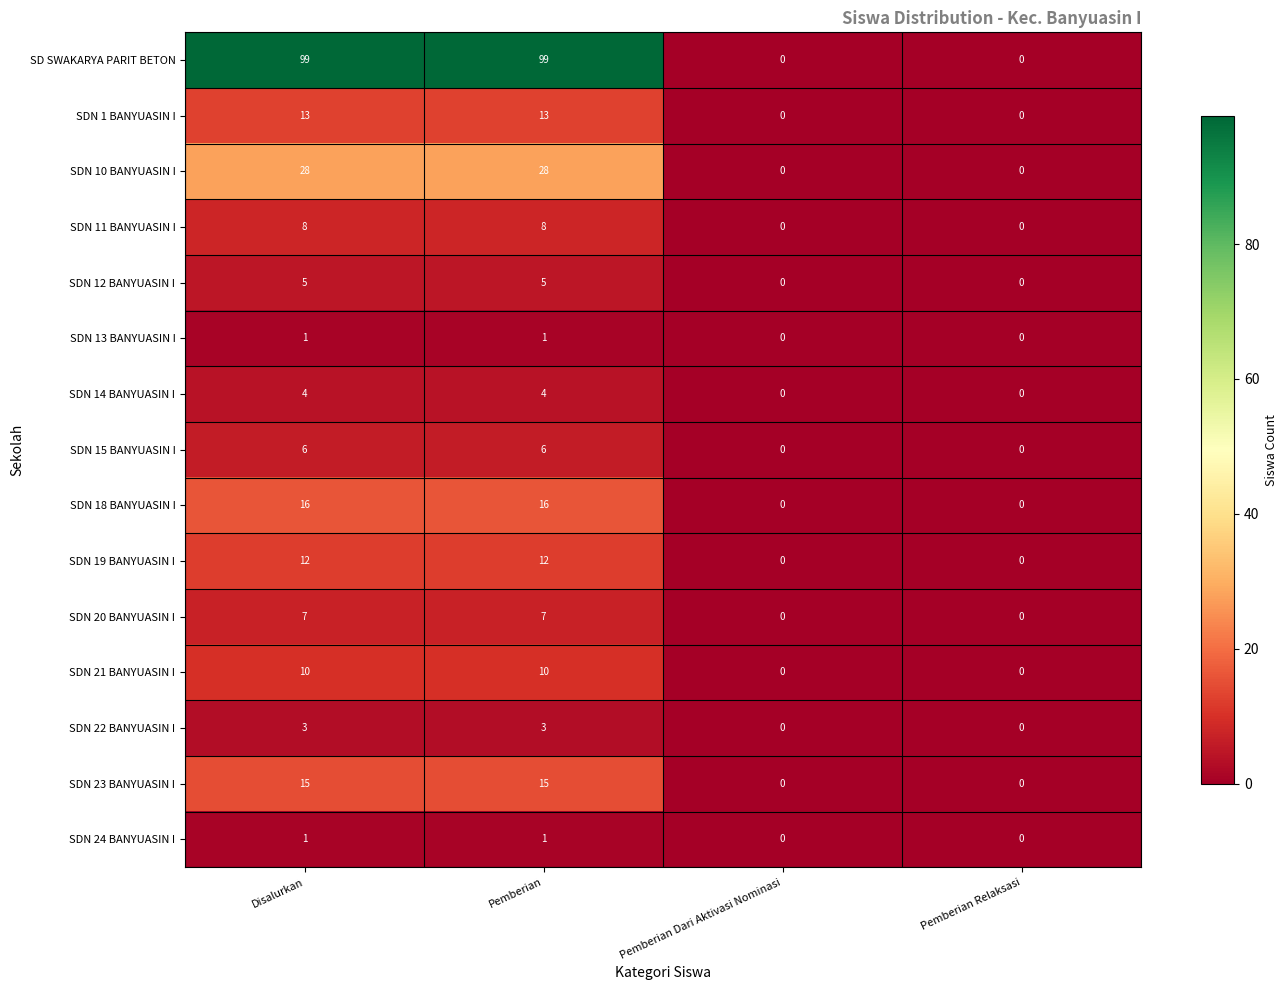

The value of SDN 21 BANYUASIN I at Pemberian is 3. True or false?

False